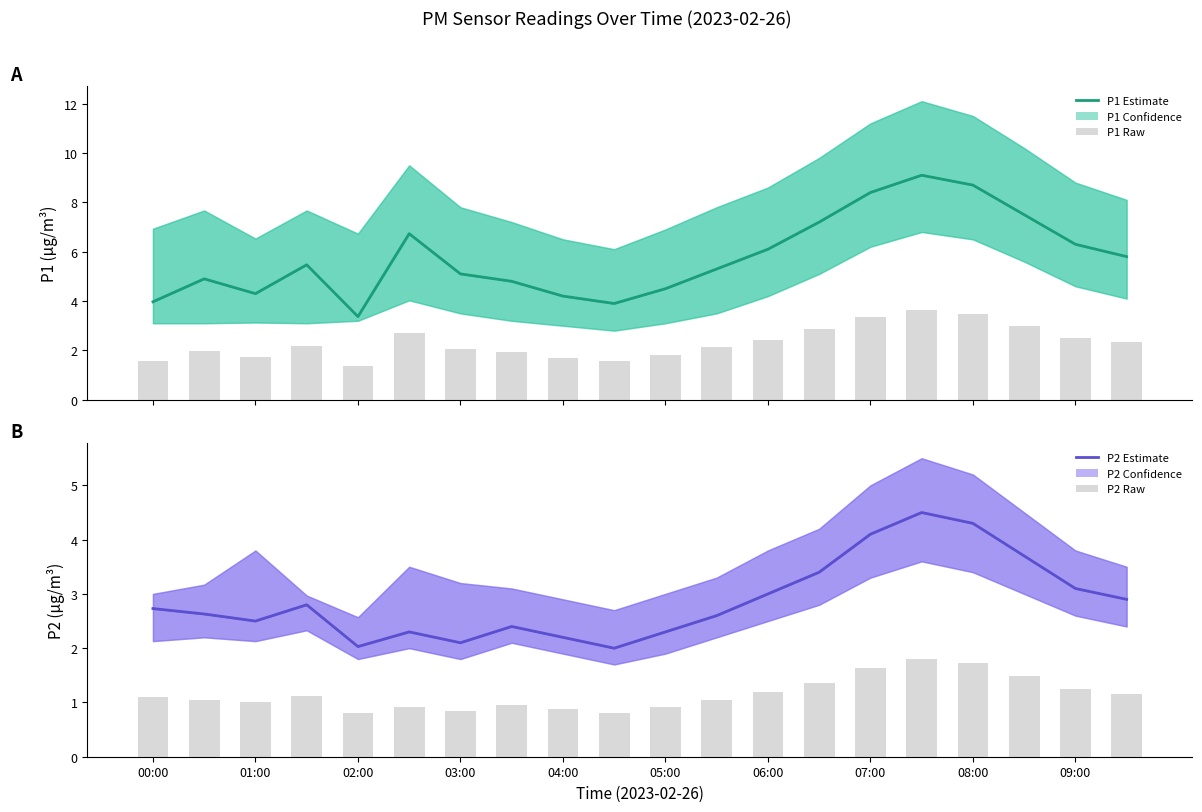

List the series in order of their peak value, highest first.

P1 Estimate, P2 Estimate